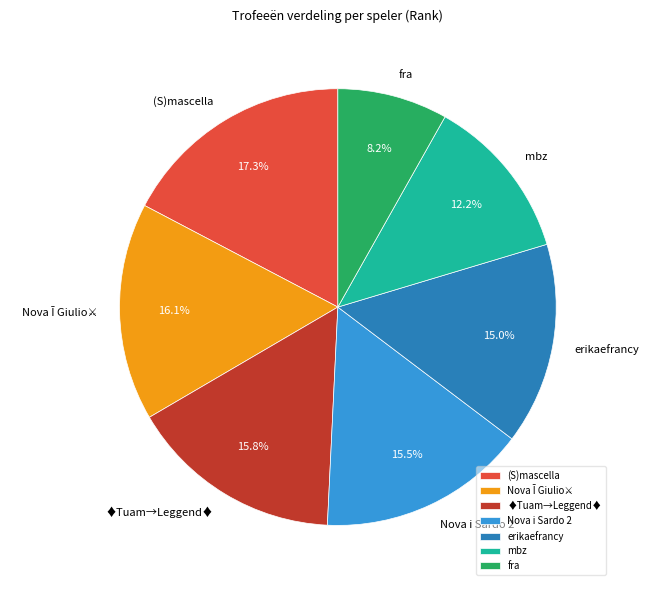

What percentage is NOT represented by mbz?

87.8%